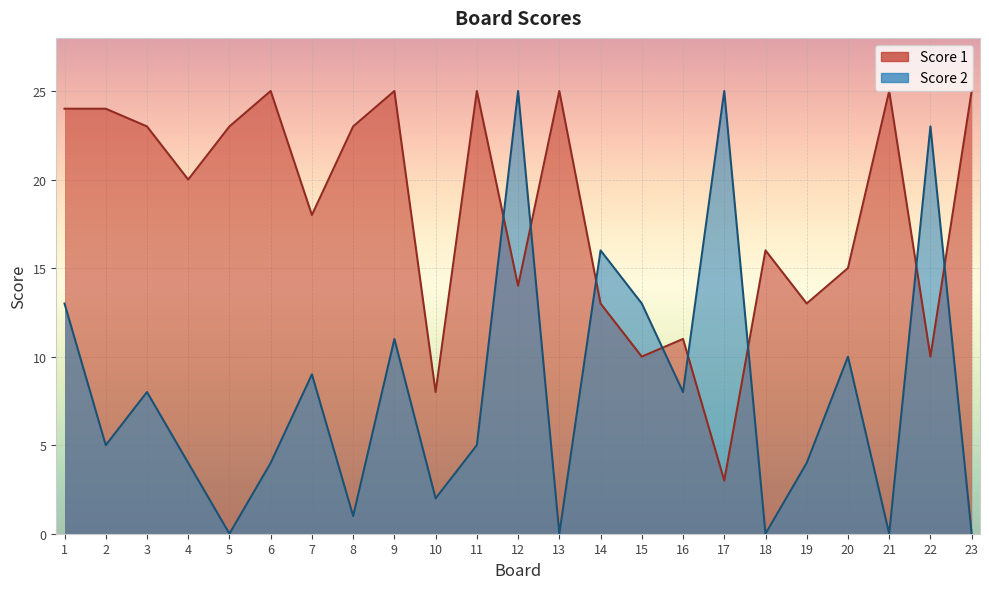

At which category is the sum across all series the highest?

12